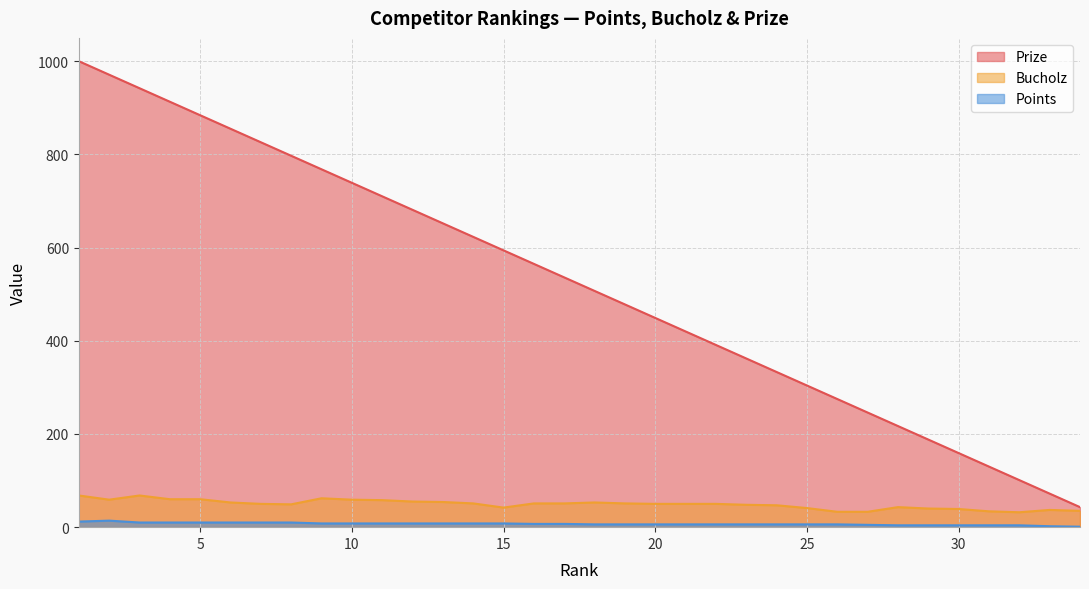

What is the approximate value of Points at 13?

8